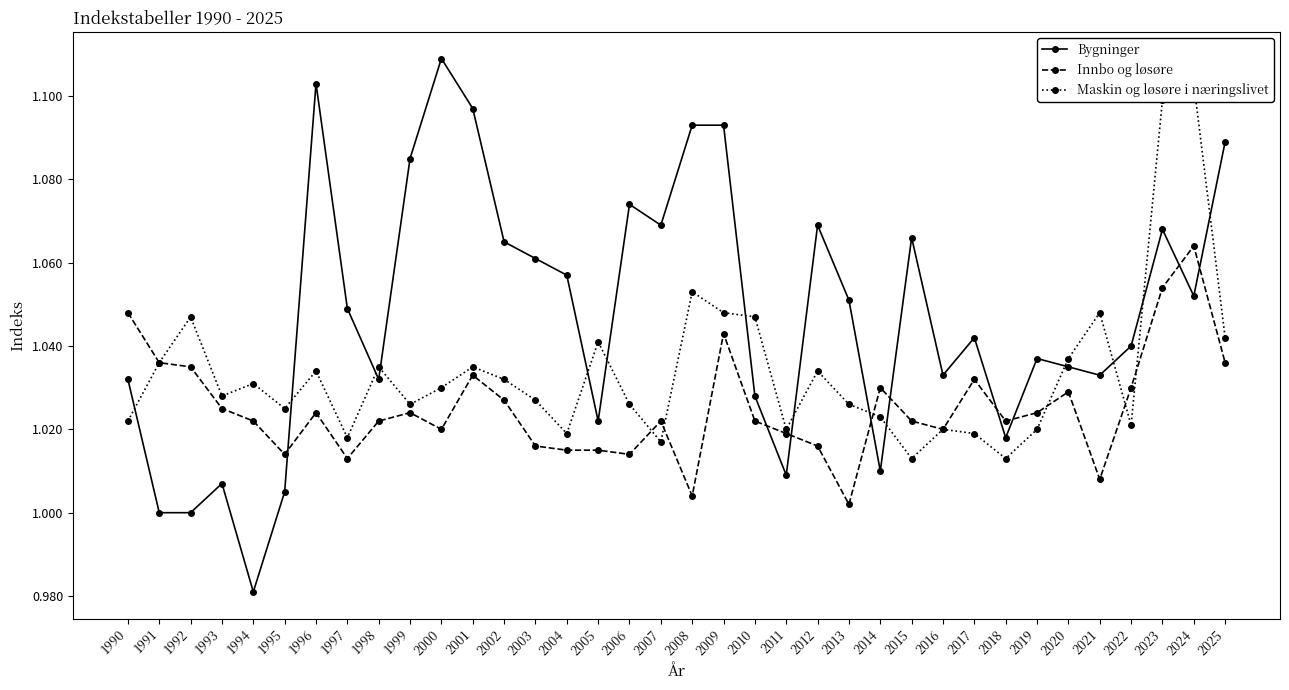

The Maskin og løsøre i næringslivet series shows 1.0 at 2012. True or false?

True